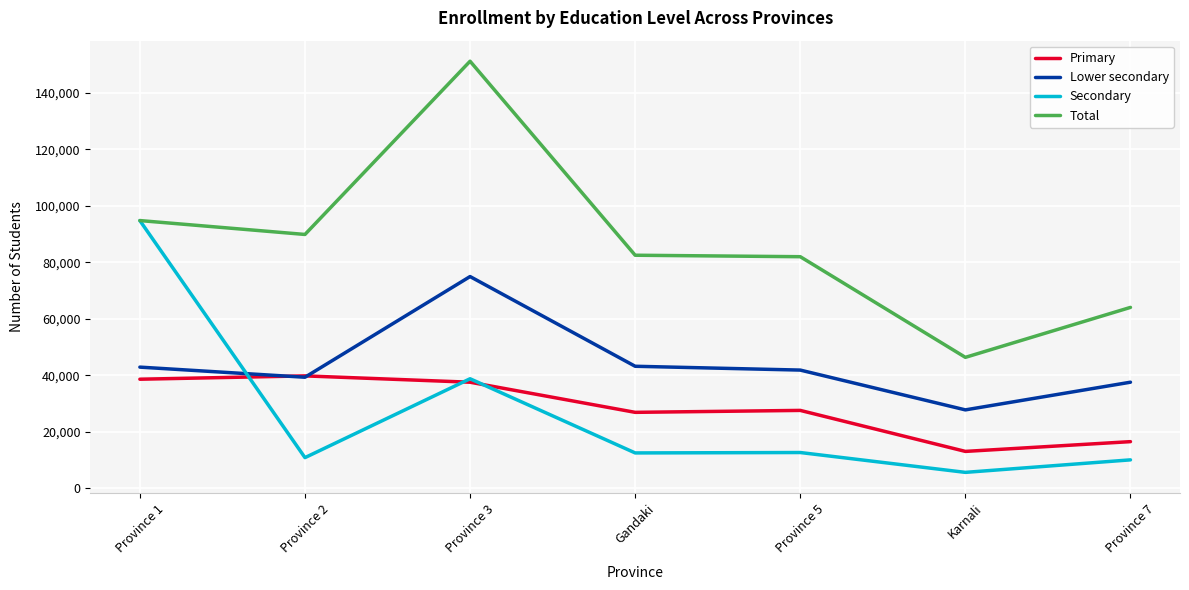

What is the maximum value for Primary?

39760